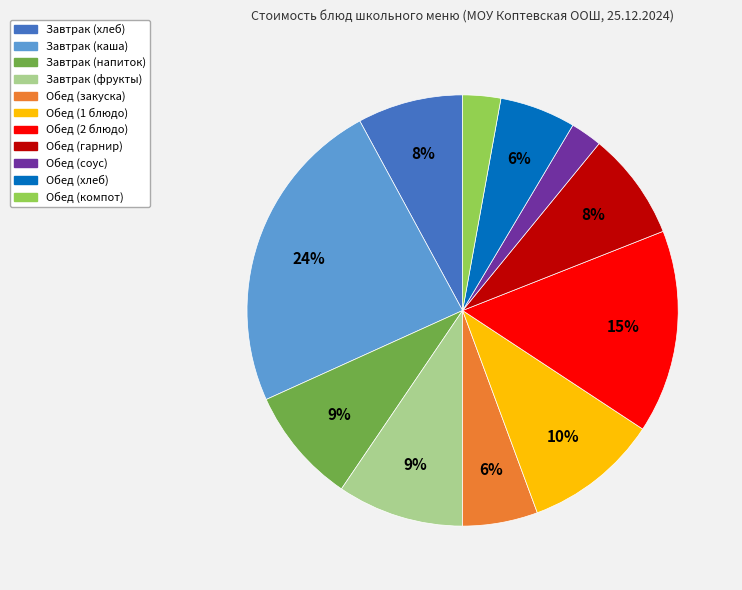

Does any single category account for the majority?

No